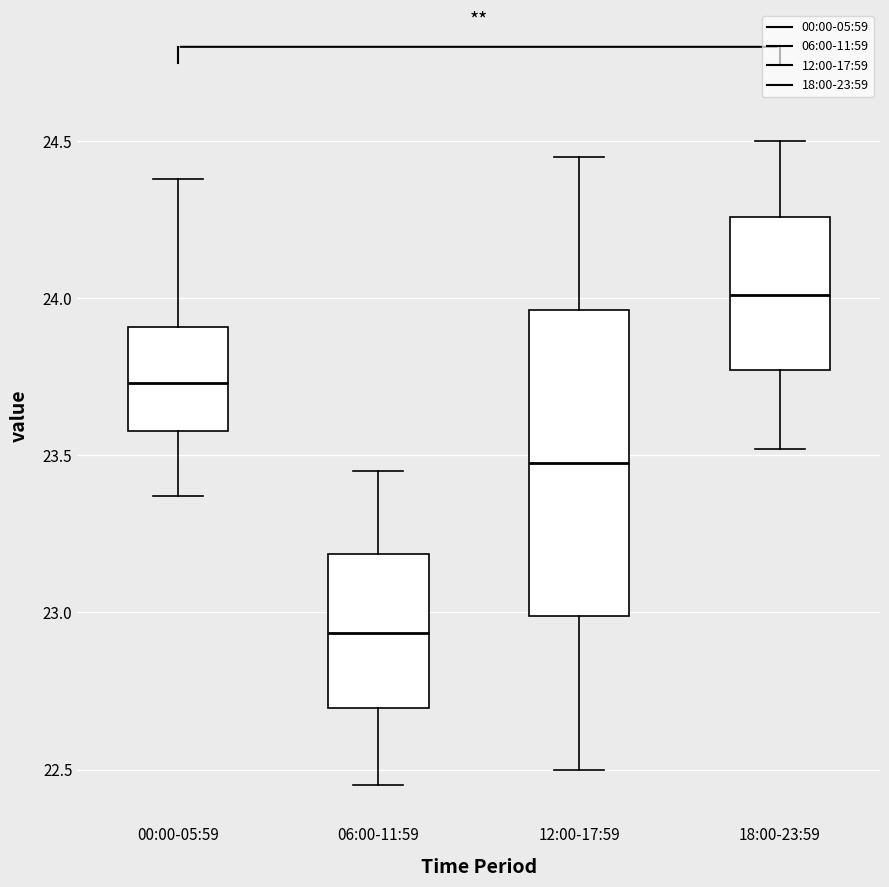

Where is the upper edge of the box for 18:00-23:59 on the y-axis? The values are not printed on the chart, so give them approximately, as read against the axis.

24.25